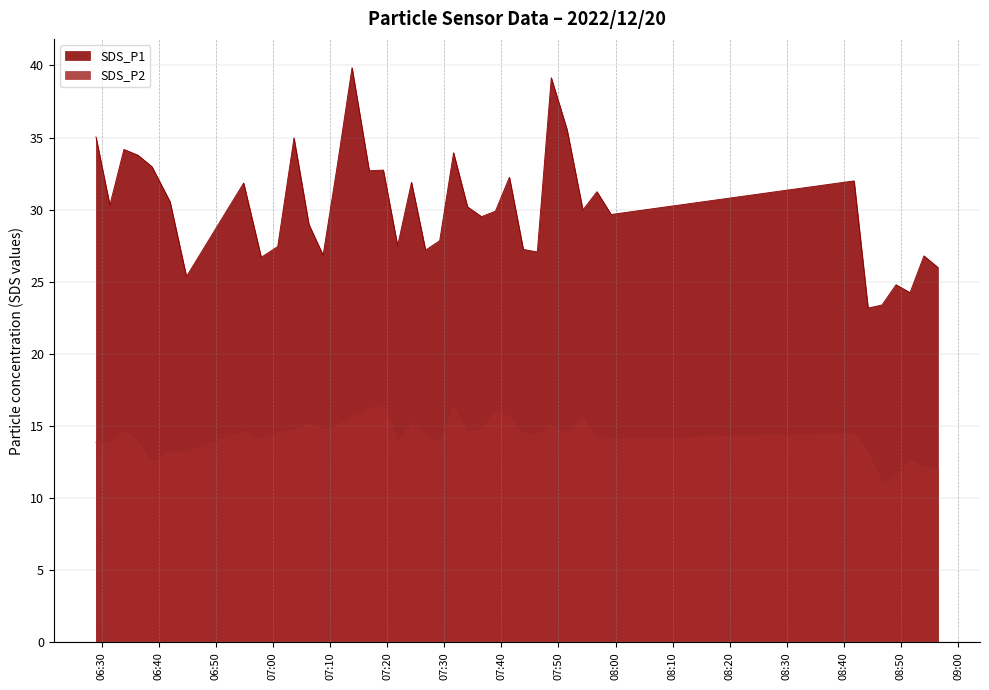

What is the label of the 4th point from the left?

2022/12/20 06:36:22